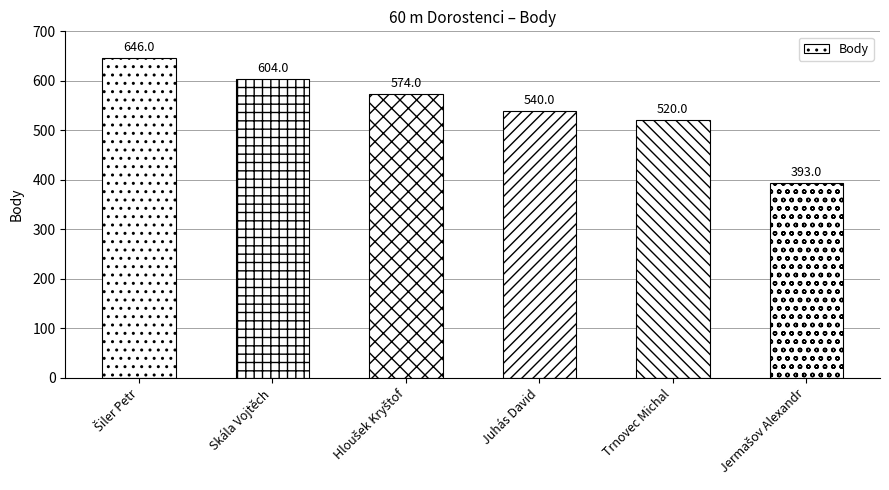

Reading left to right, what are all the values shown in this chart?

646	604	574	540	520	393